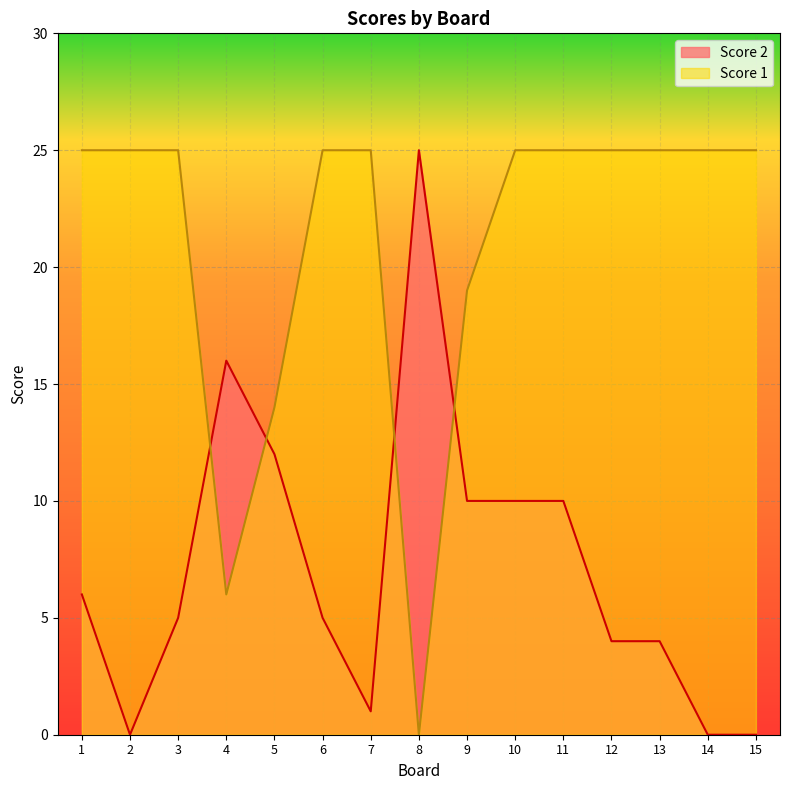

What is the sum of the Score 1 values at 12 and 8?

25